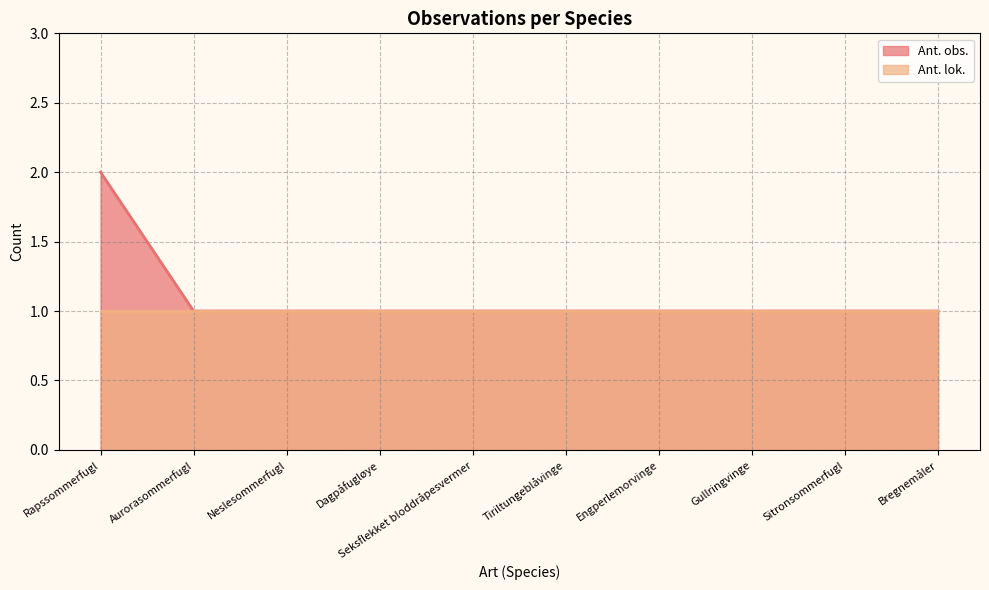

What is the difference between the values at Dagpåfugløye and Rapssommerfugl?

1